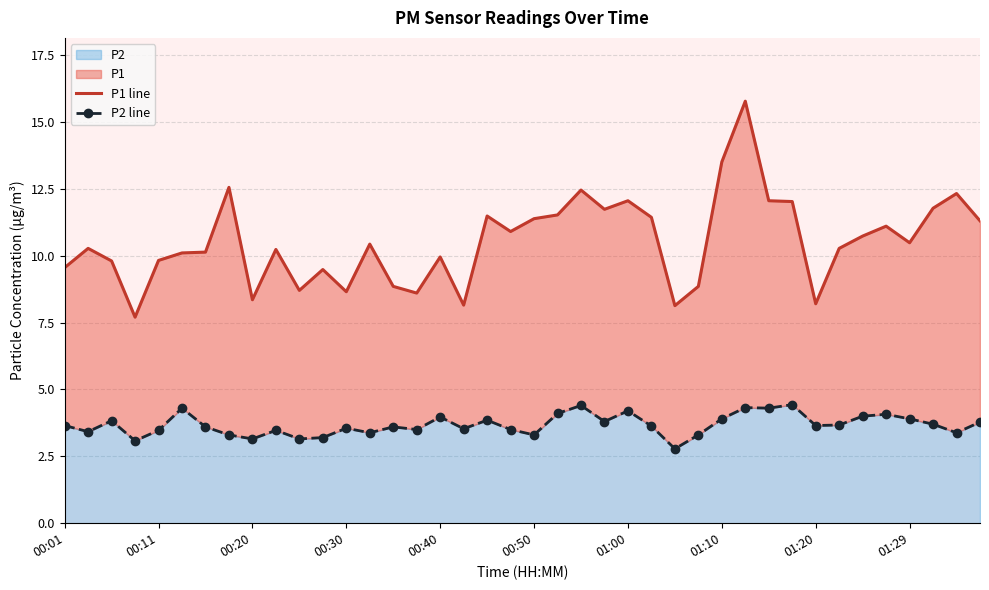

What is the sum of all P1 line values?

420.7